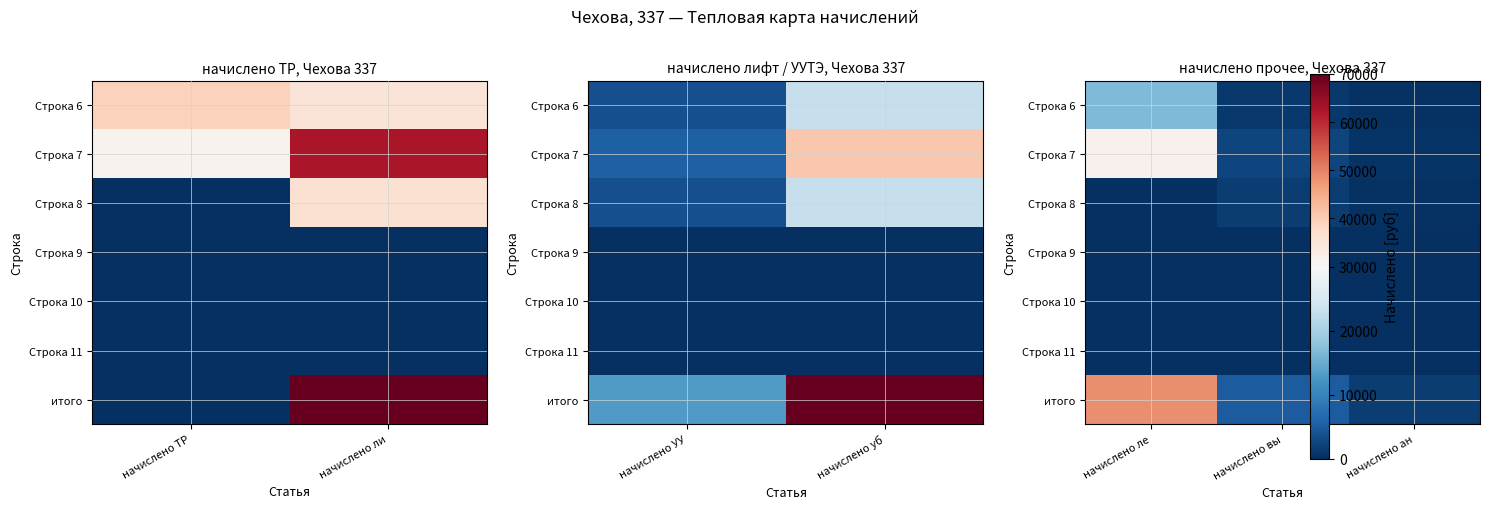

How many series are shown in this chart?

7